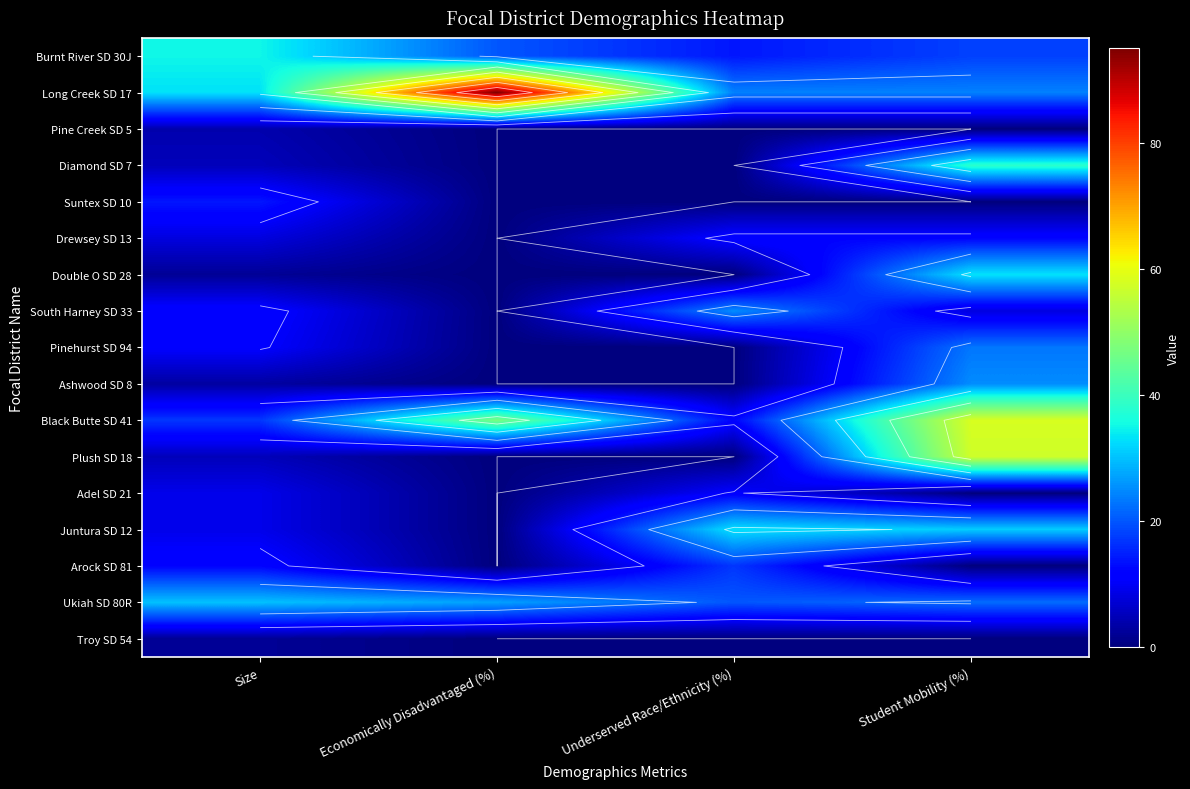

What is the total value across all series at Underserved Race/Ethnicity (%)?

168